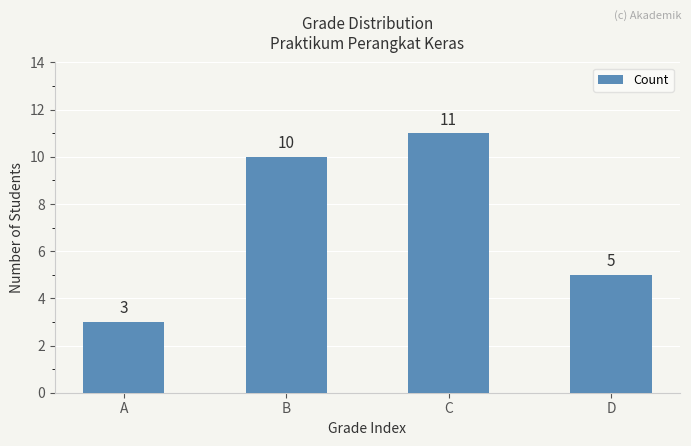

What is the value of the 1st bar from the left?

3